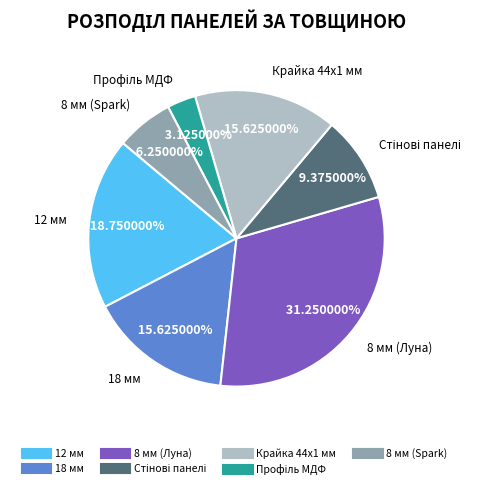

Which has a higher value, 18 мм or 12 мм?

12 мм